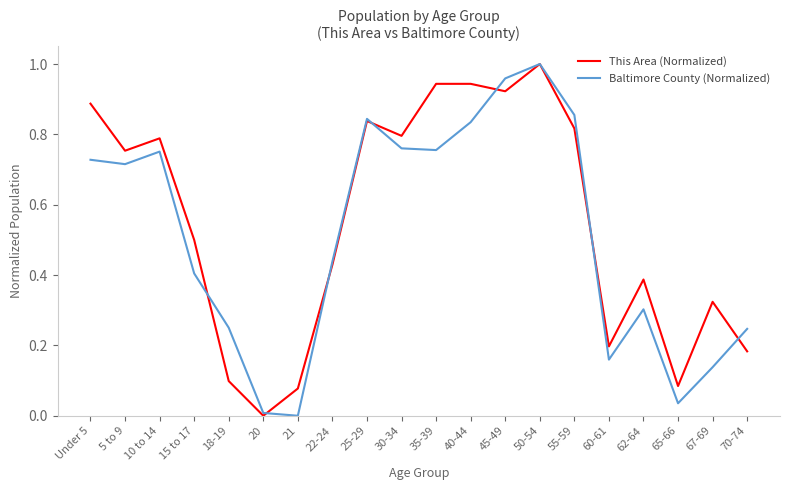

What position from the left is 65-66?

18